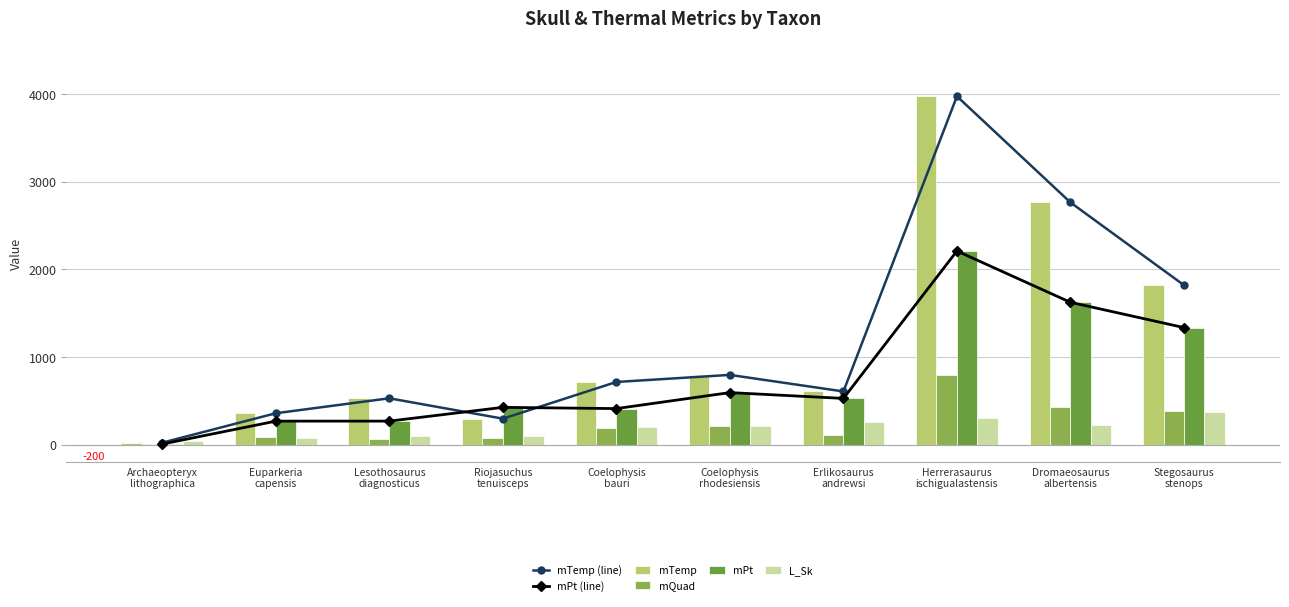

Does the chart contain stacked bars?

No